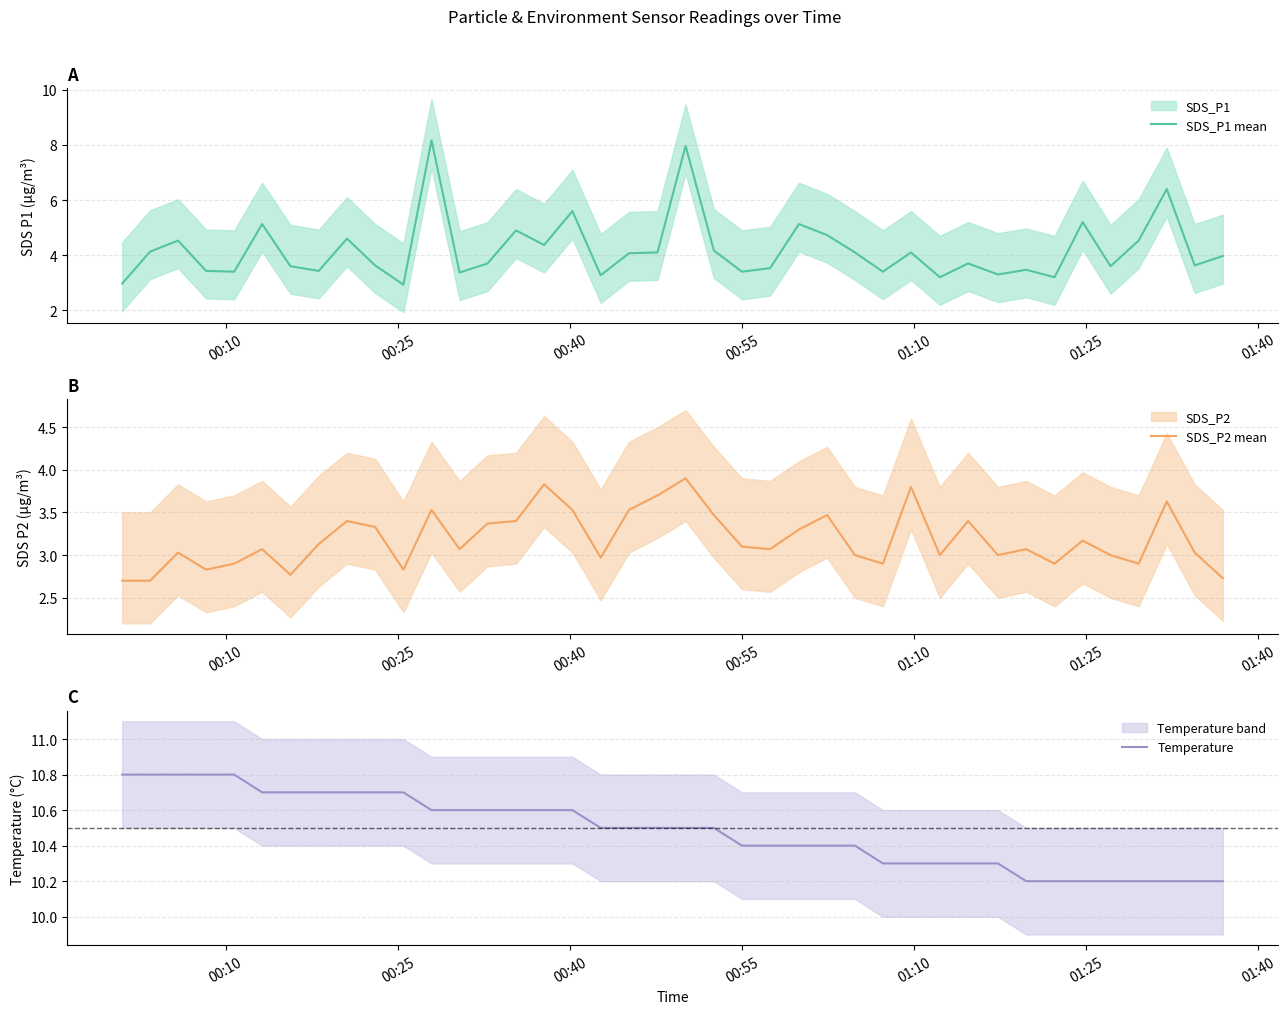

True or false: Temperature and SDS_P1 mean intersect in this chart.

False